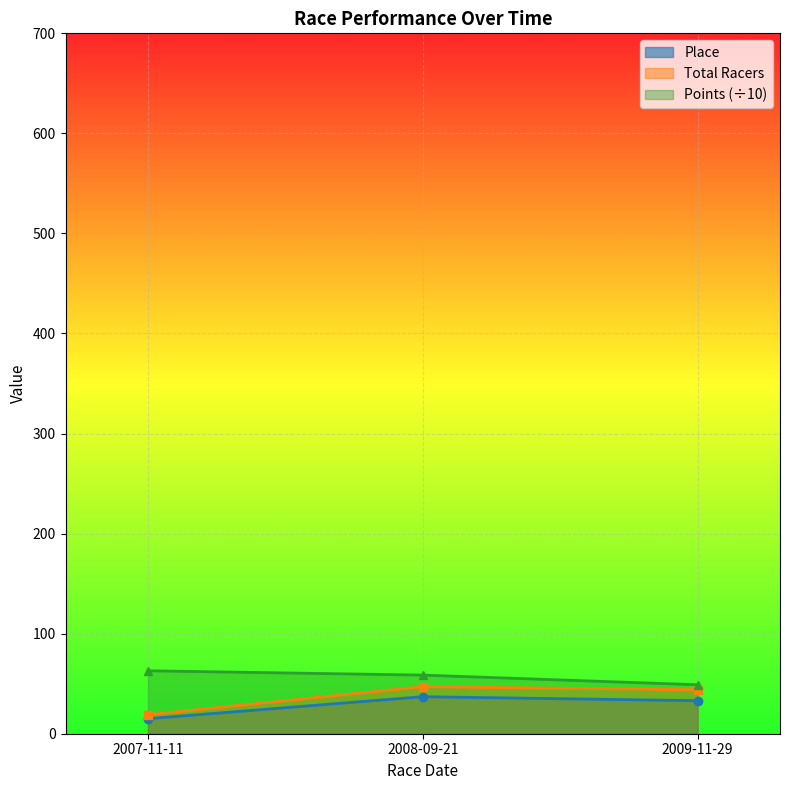

Where is Total Racers nearest to the value 33?

2009-11-29